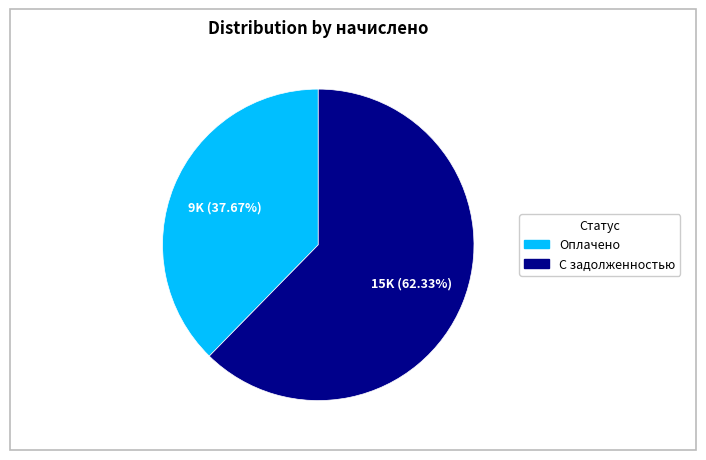

Does any single category account for the majority?

Yes